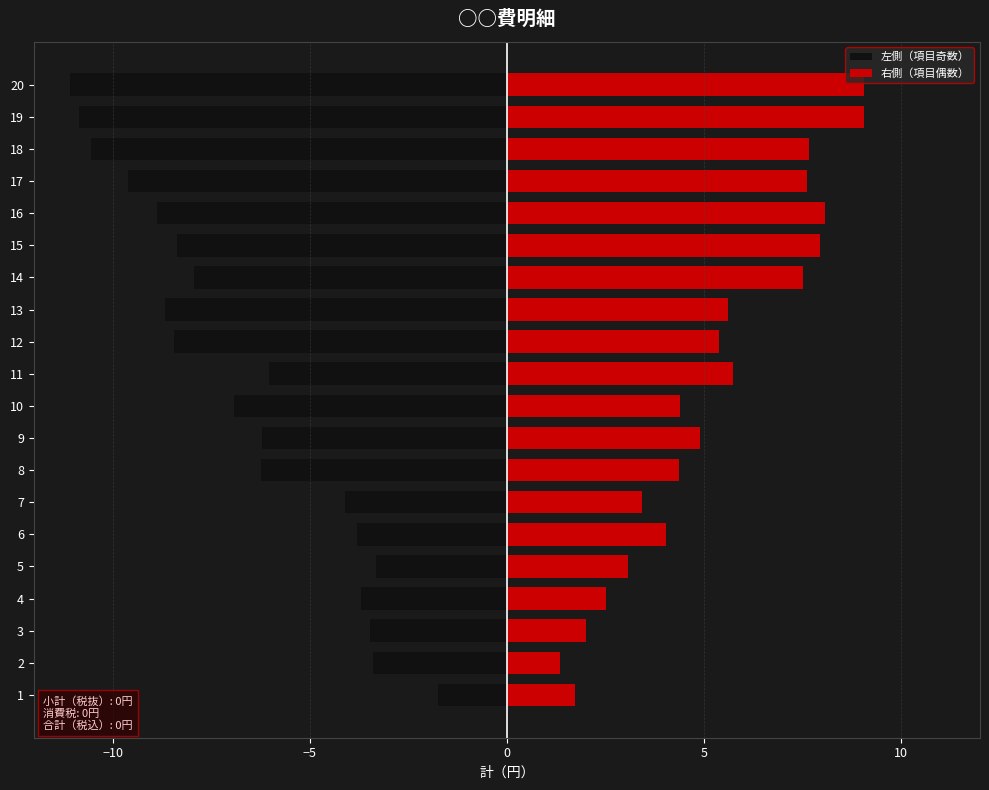

How many bars are there in total?

40